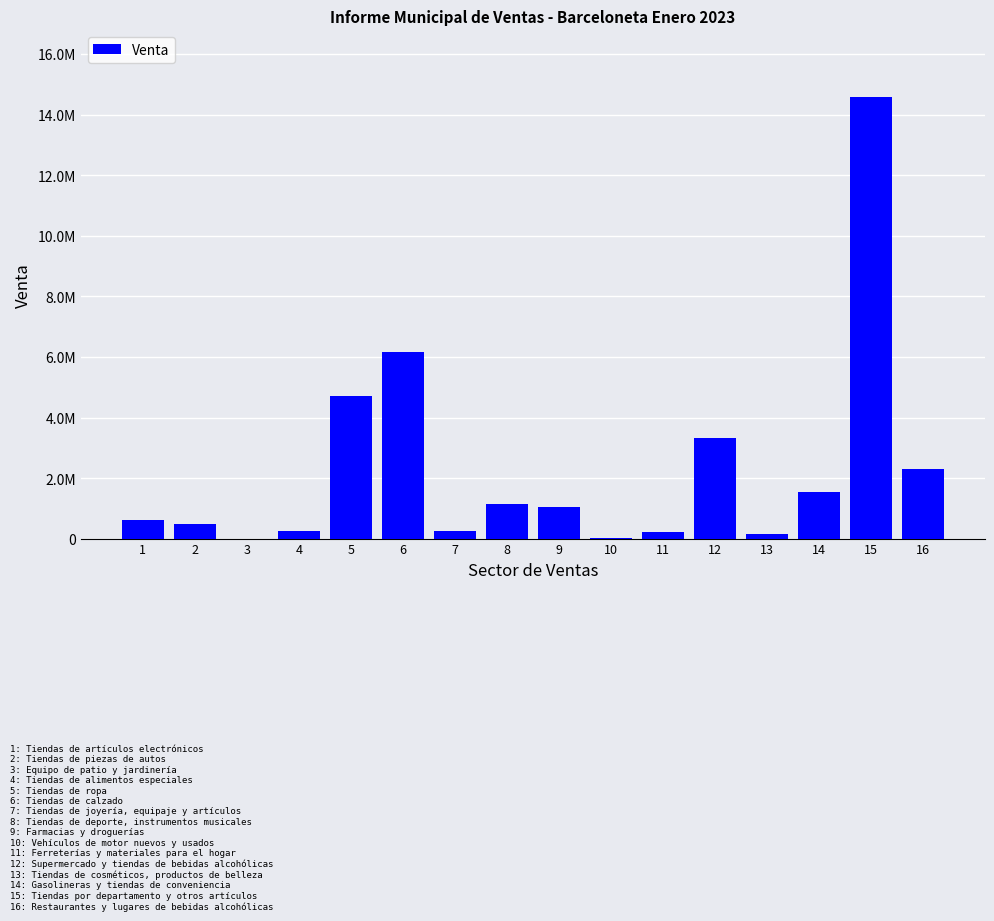

What is the minimum value shown in the chart?

4214.5